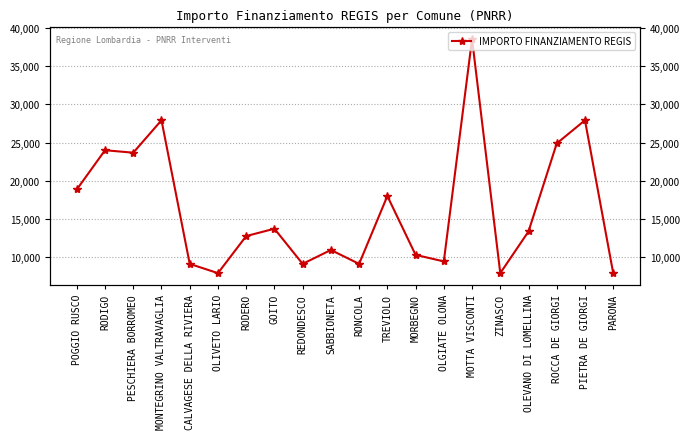

What position from the left is OLEVANO DI LOMELLINA?

17